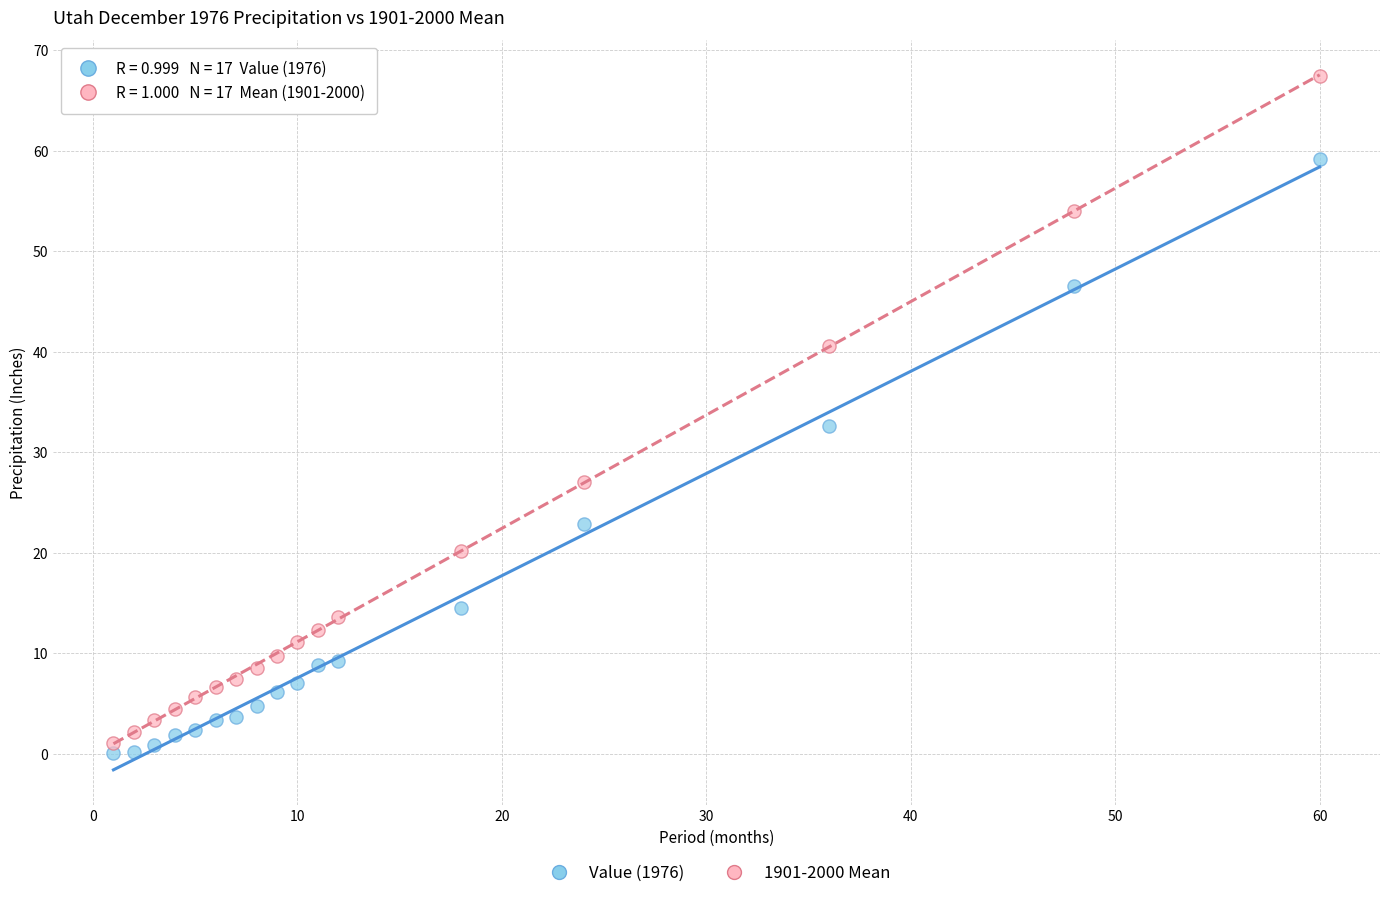

Which series reaches the minimum Y coordinate?

Value (1976)